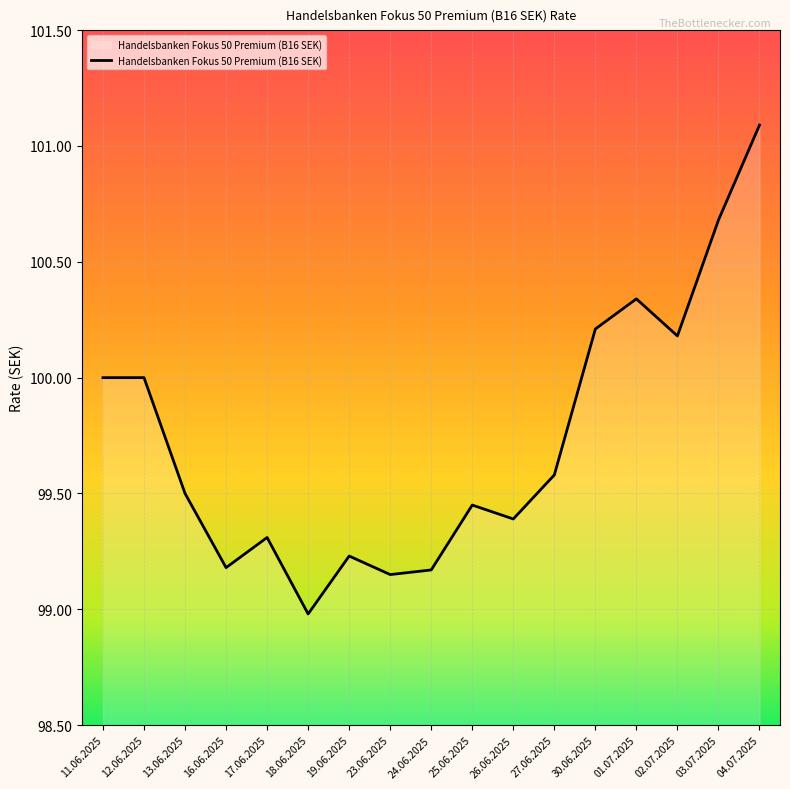

At which category does the chart reach its peak across all series?

04.07.2025